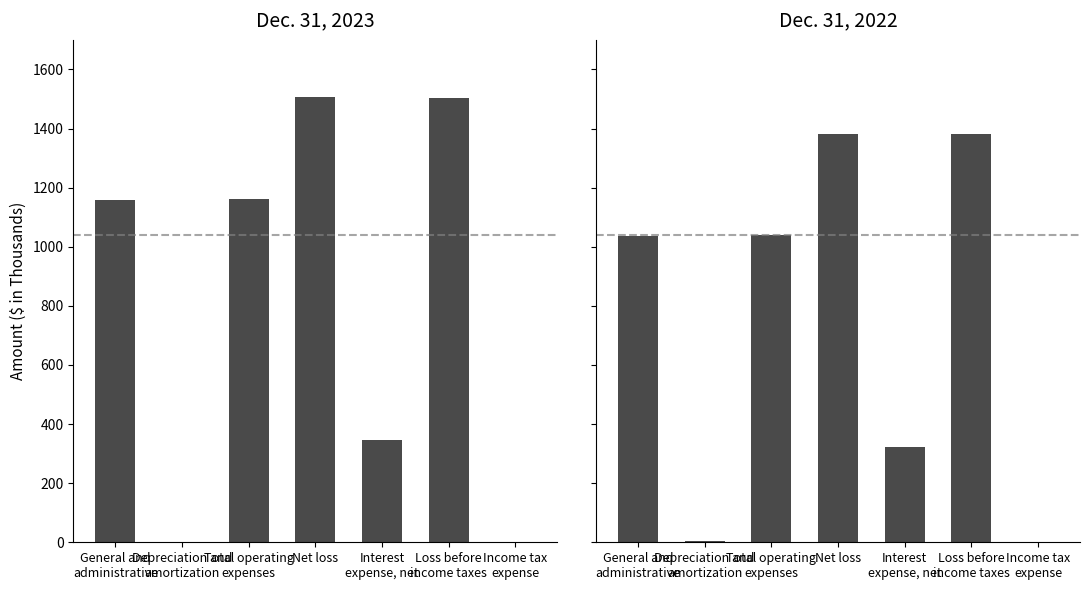

What is the sum of all Dec. 31, 2023 values?

5679